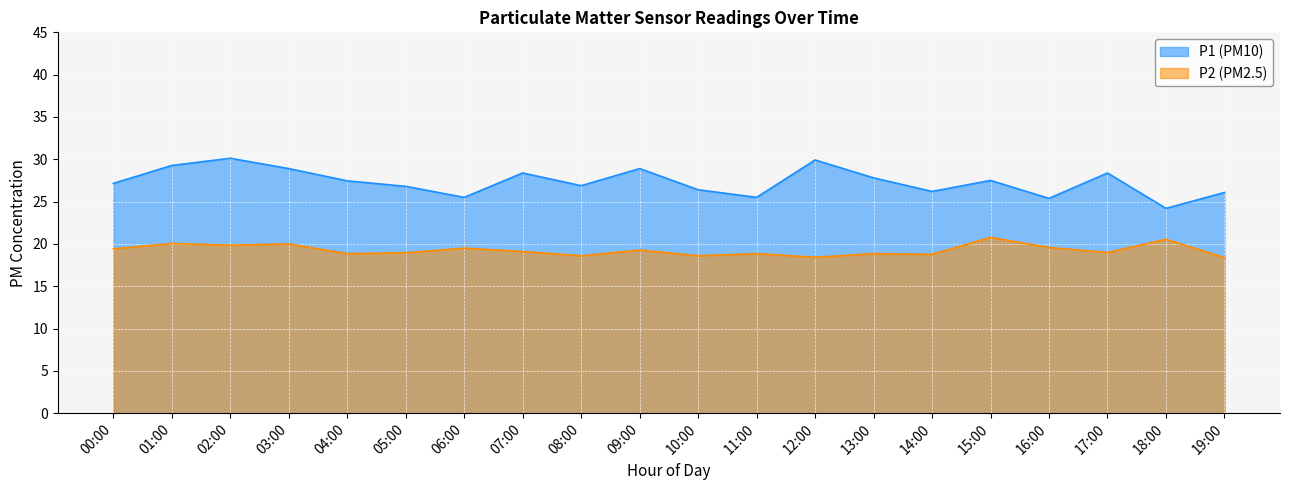

True or false: P1 and P2 intersect in this chart.

False